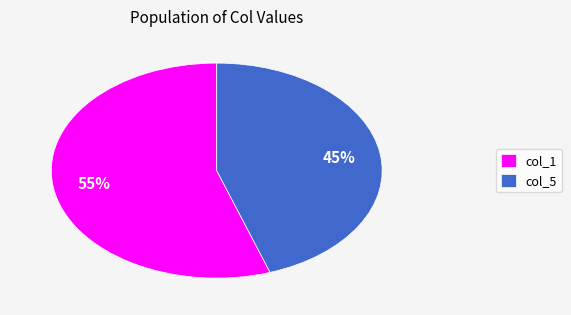

What percentage is the col_1 slice, to the nearest percent?

55%